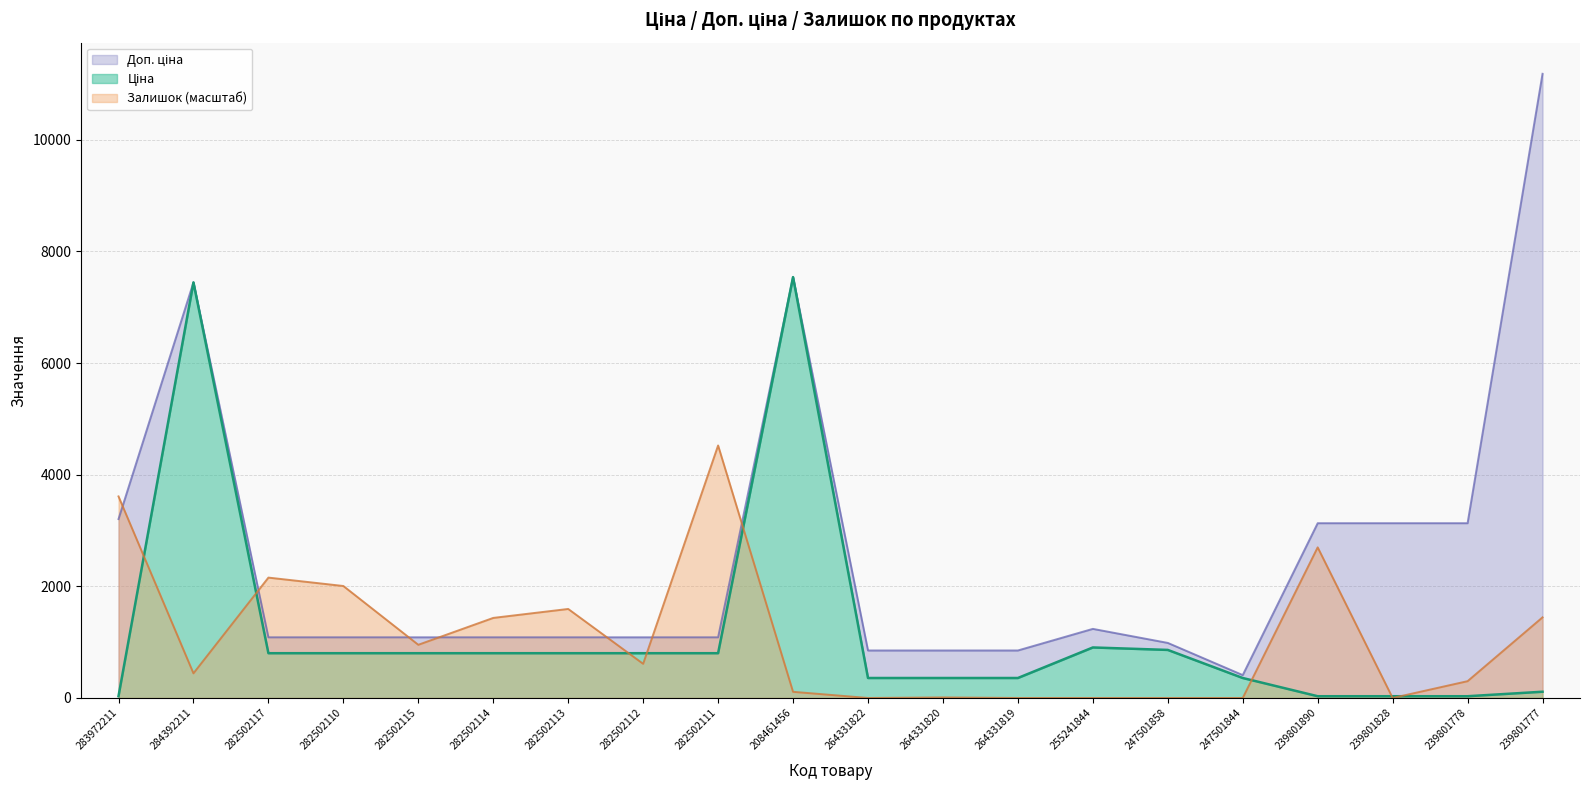

In Ціна, how many points are higher than both neighbors (excluding endpoints)?

3